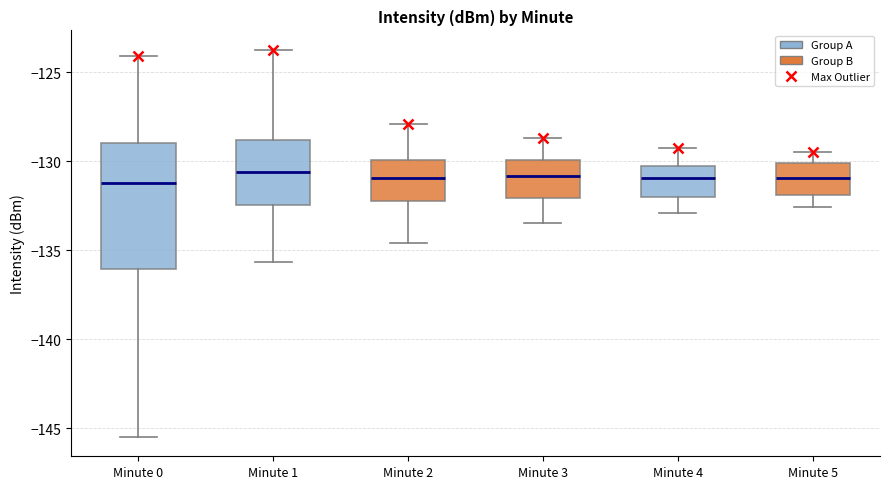

Which box is the tallest, from its lower edge to its upper edge?

Minute 0